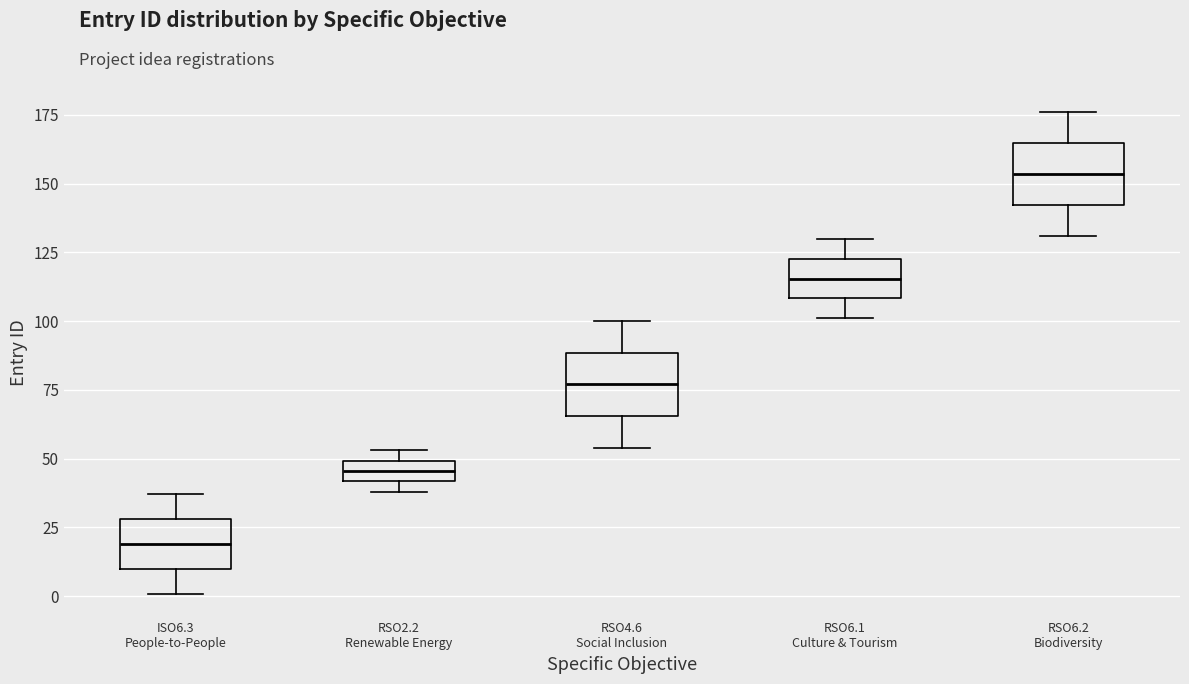

Where does the lower whisker of the box for RSO6.1 Culture & Tourism end on the y-axis? The values are not printed on the chart, so give them approximately, as read against the axis.

100